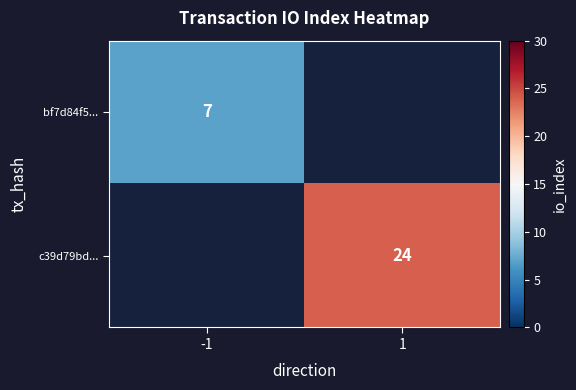

Is it true that c39d79bd... equals 24 at 1?

True